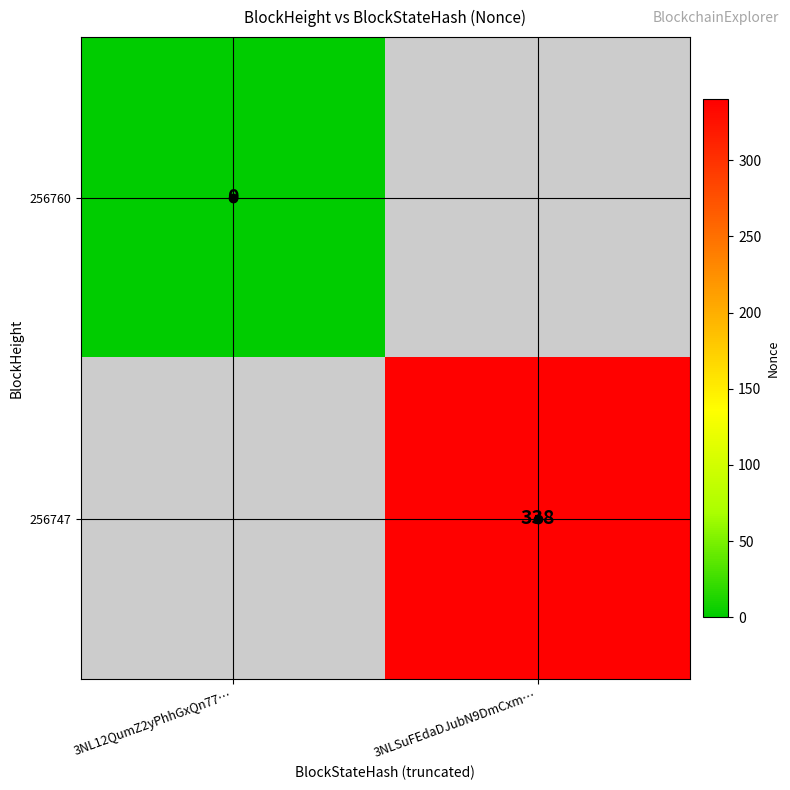

Is the value of 256760 at 3NL12QumZ2yPhhGxQn77… greater than the value of 256747 at 3NLSuFEdaDJubN9DmCxm…?

No